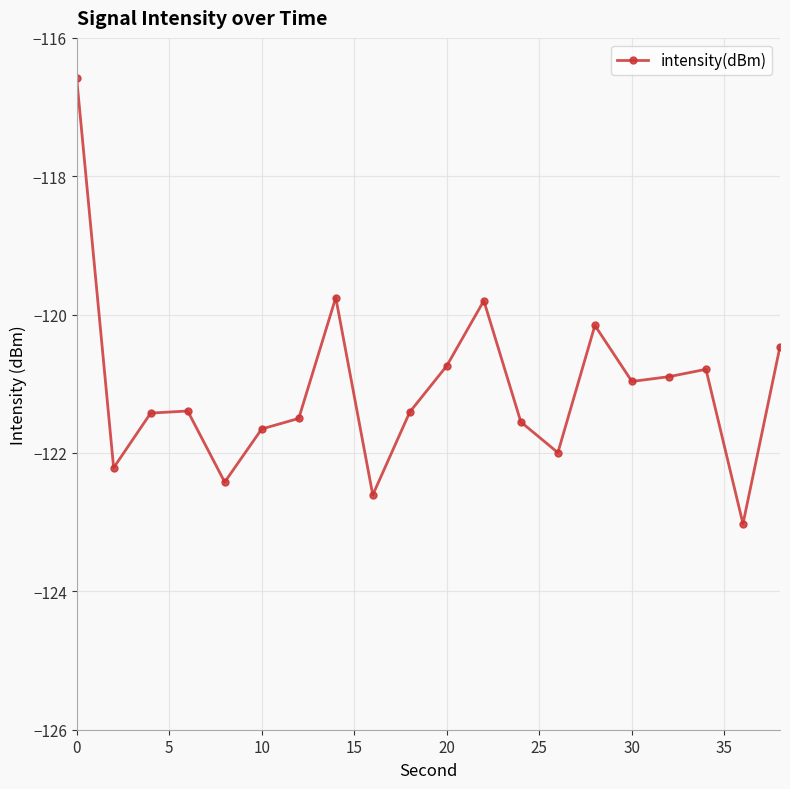

How many data points does each series have?

20